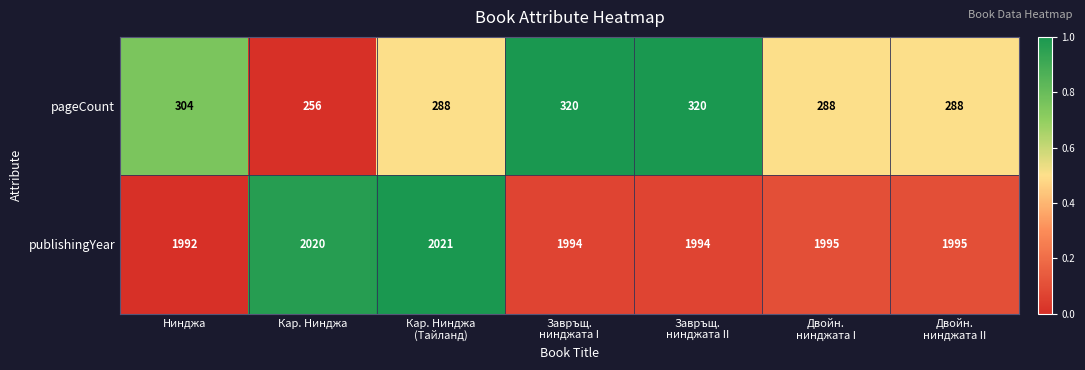

Reading left to right, what are all the values shown in this chart?

pageCount: 304	256	288	320	320	288	288
publishingYear: 1992	2020	2021	1994	1994	1995	1995